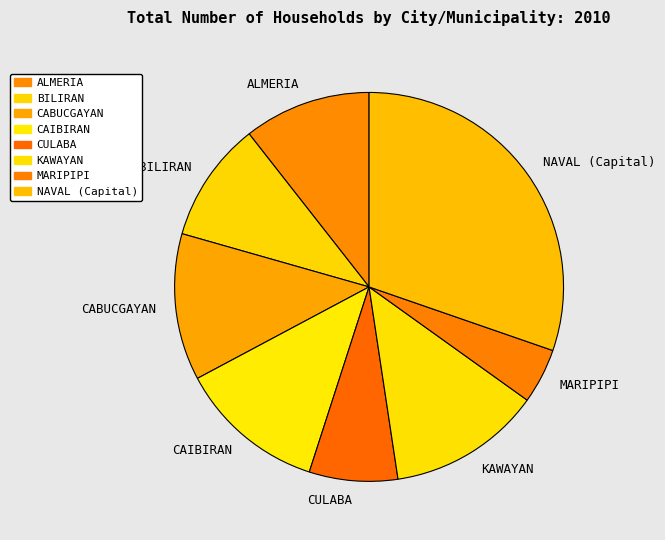

Is the sum of CABUCGAYAN and KAWAYAN greater than half?

No